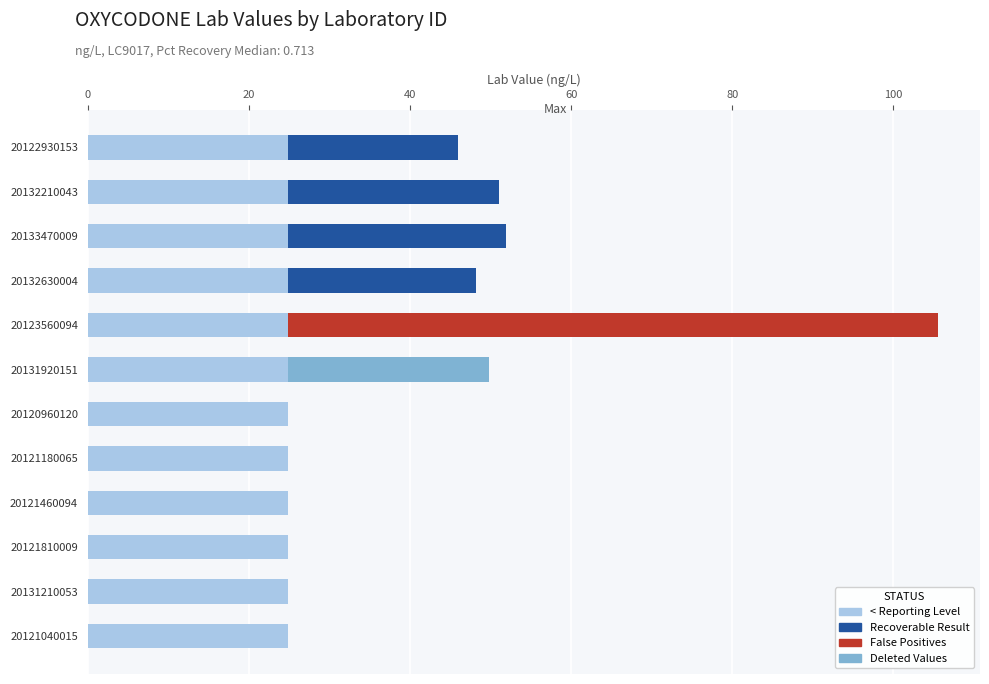

The < Reporting Level series shows 24.9 at 20121180065. True or false?

True